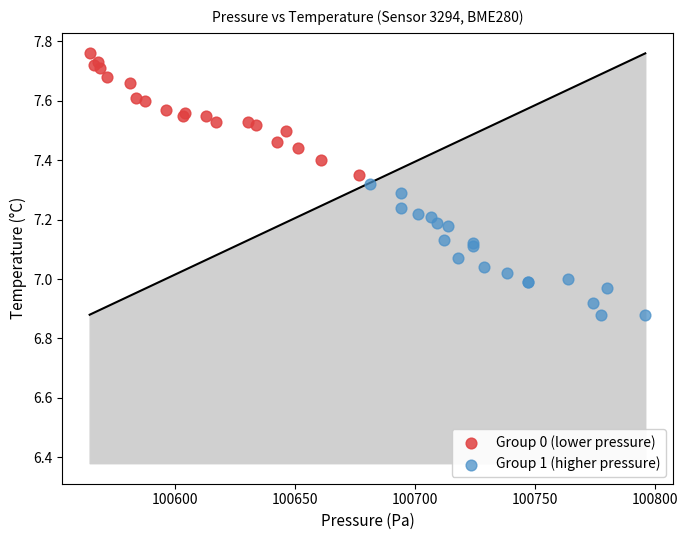

Which series has the widest spread of Y values?

Group 1 (higher pressure)